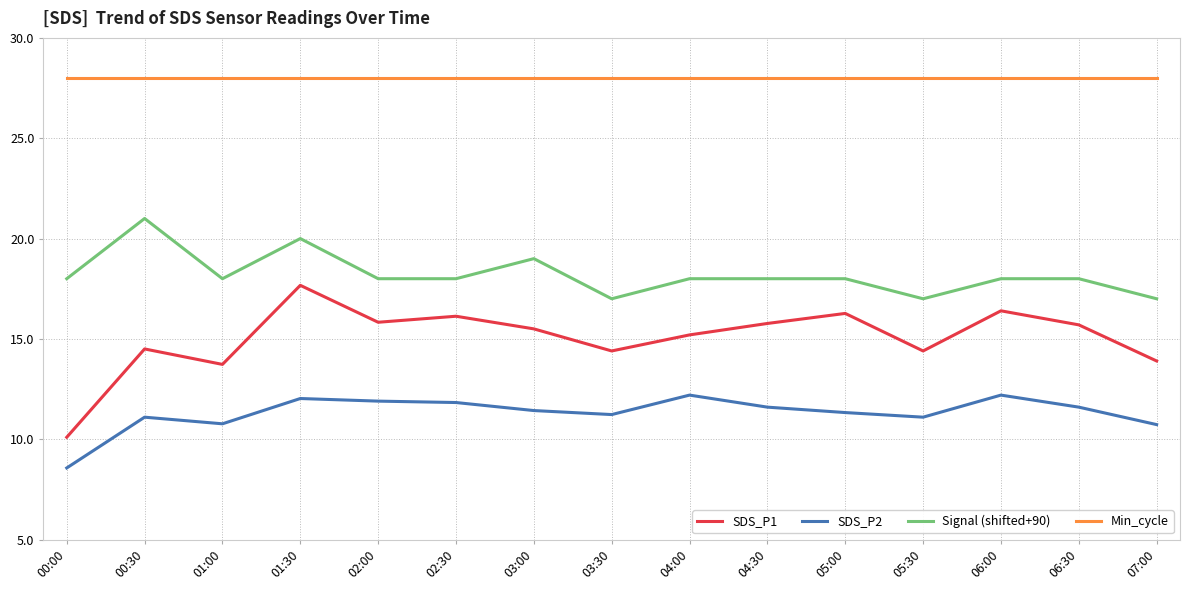

True or false: SDS_P1 and Signal (shifted+90) intersect in this chart.

False